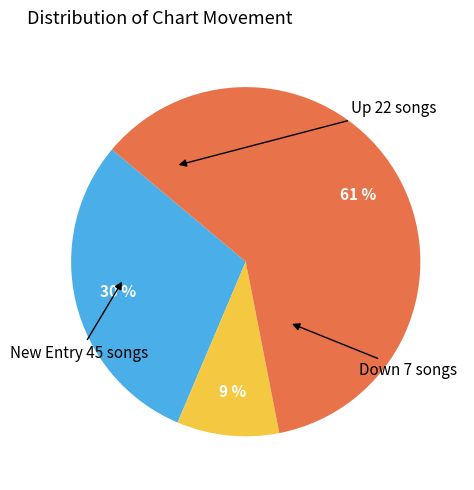

Does any single category account for the majority?

Yes